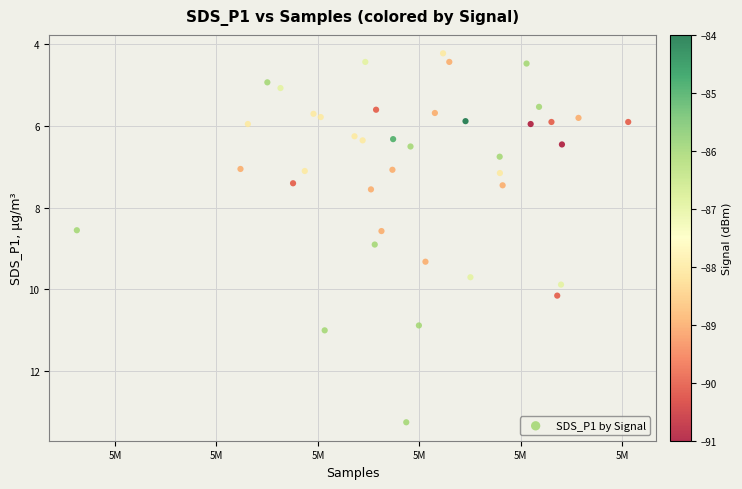

What is the range of Y values (max minus min)?

9.0